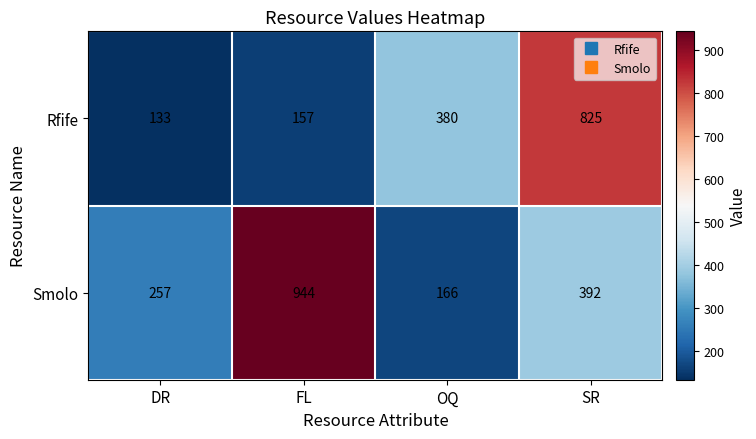

Rank the series by their average value, from highest to lowest.

Smolo, Rfife